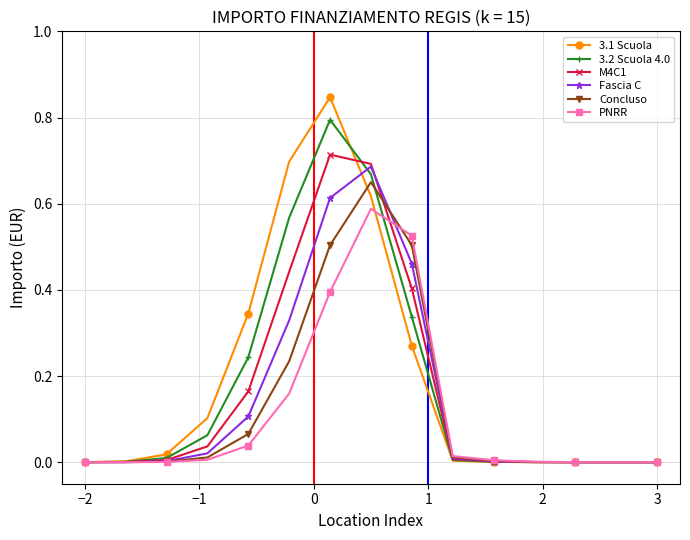

Is this an area chart (filled region under the line)?

No